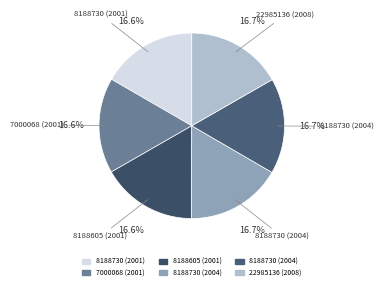

Which category has the biggest portion of the pie?

22985136 (2008)